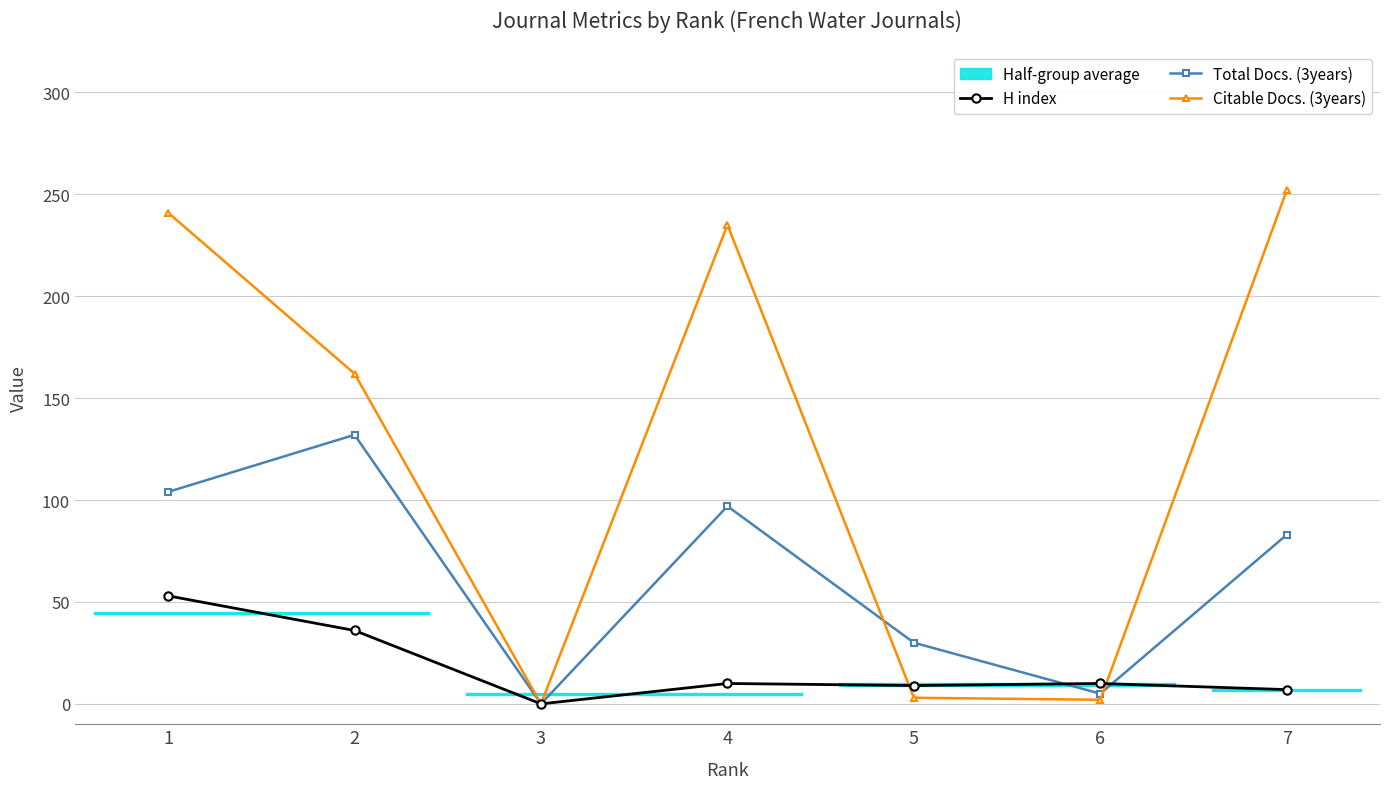

What is the highest value of the H index series?

53